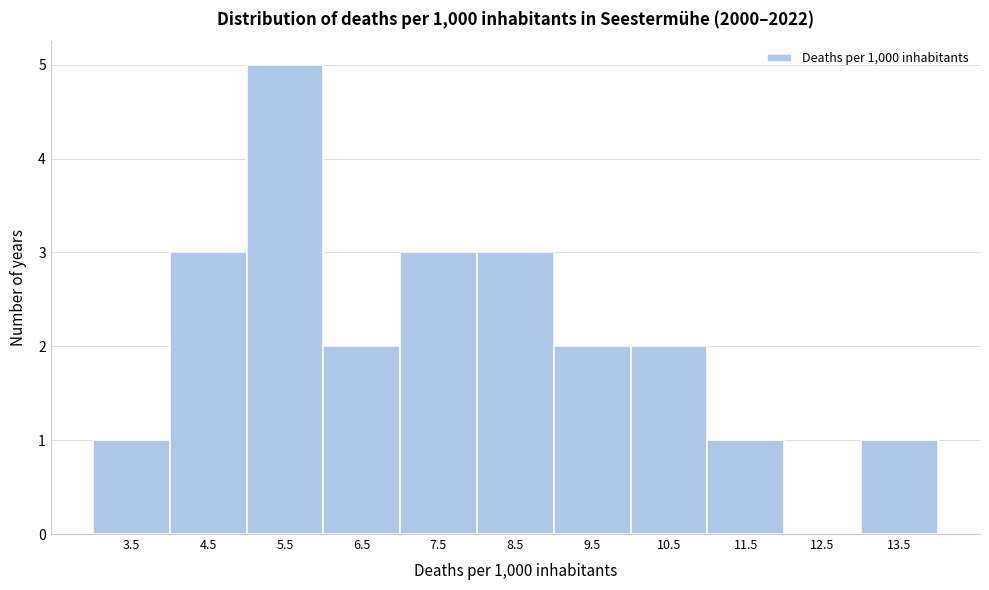

Reading left to right, transcribe this chart: for each bar, give the range it covers on the x-axis and its height. The values are not printed on the chart, so give them approximately, as read against the axis.

3 to 4: 1
4 to 5: 3
5 to 6: 5
6 to 7: 2
7 to 8: 3
8 to 9: 3
9 to 10: 2
10 to 11: 2
11 to 12: 1
12 to 13: 0
13 to 14: 1